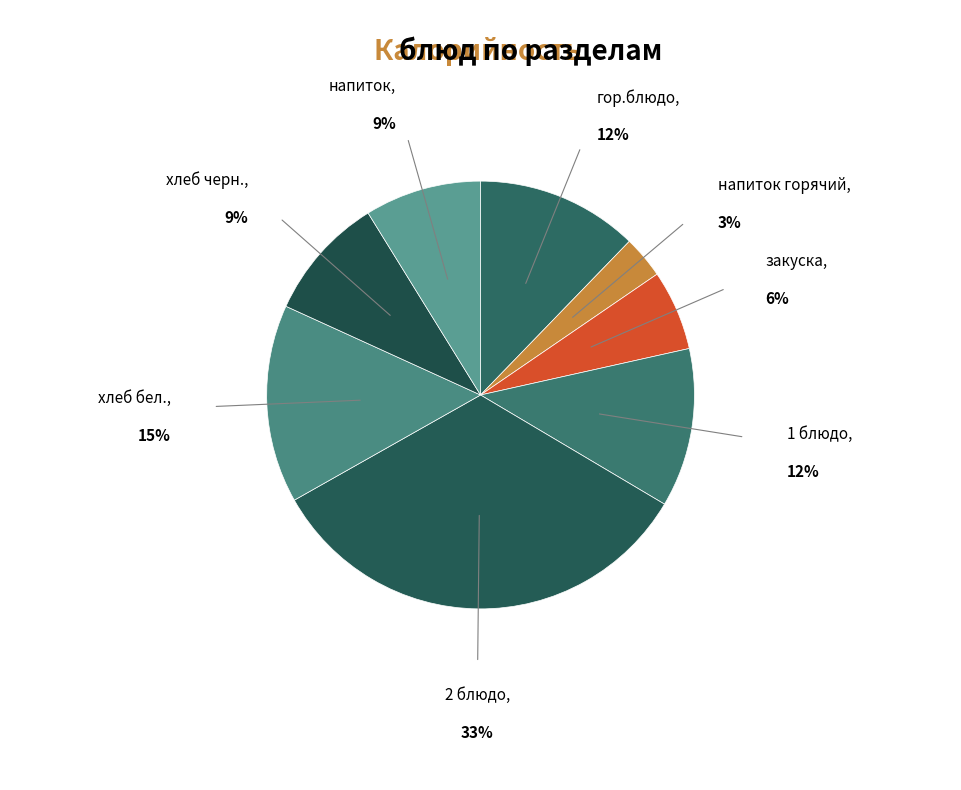

To the nearest percent, what is the average slice percentage?

12%